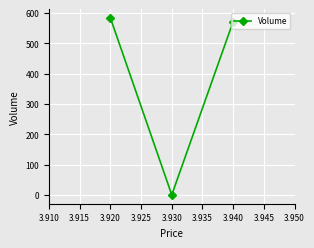

How many lines are shown in the chart?

1